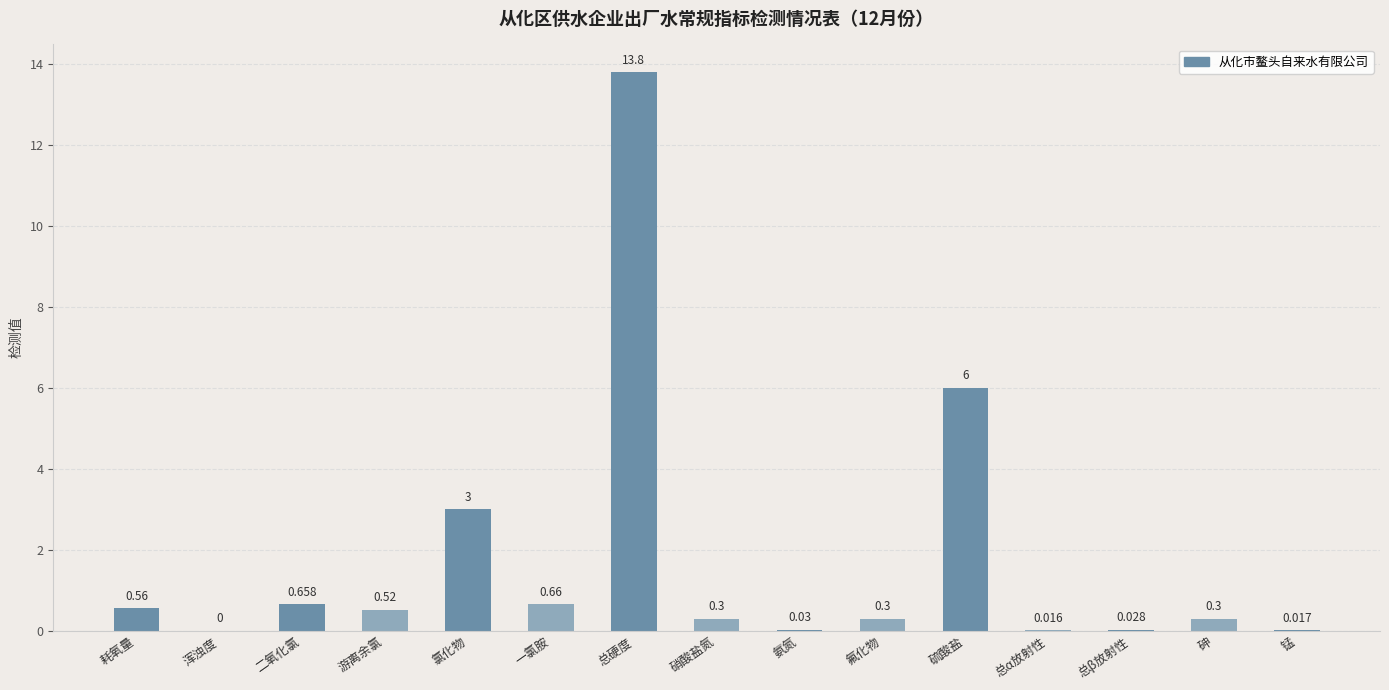

Where is the data nearest to the value 6?

硫酸盐